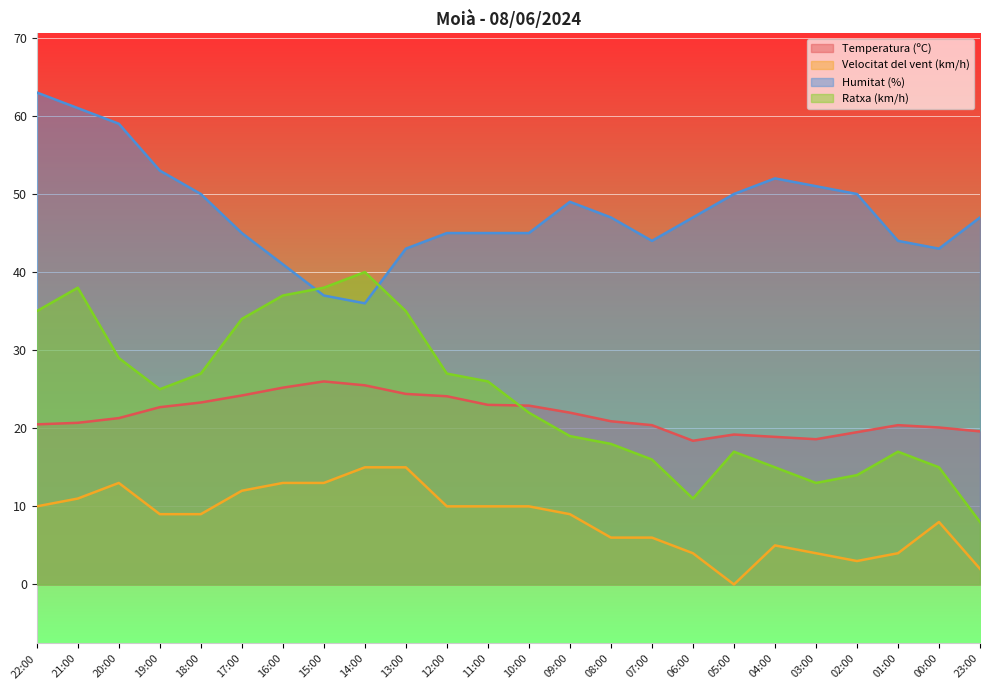

Reading left to right, list all the values displayed in this chart.

Temperatura (ºC): 20.5	20.7	21.3	22.7	23.3	24.2	25.2	26.0	25.5	24.4	24.1	23.0	22.9	22.0	20.9	20.4	18.4	19.2	18.9	18.6	19.5	20.4	20.1	19.6
Velocitat del vent (km/h): 10.0	11.0	13.0	9.0	9.0	12.0	13.0	13.0	15.0	15.0	10.0	10.0	10.0	9.0	6.0	6.0	4.0	0.0	5.0	4.0	3.0	4.0	8.0	2.0
Humitat (%): 63.0	61.0	59.0	53.0	50.0	45.0	41.0	37.0	36.0	43.0	45.0	45.0	45.0	49.0	47.0	44.0	47.0	50.0	52.0	51.0	50.0	44.0	43.0	47.0
Ratxa (km/h): 35.0	38.0	29.0	25.0	27.0	34.0	37.0	38.0	40.0	35.0	27.0	26.0	22.0	19.0	18.0	16.0	11.0	17.0	15.0	13.0	14.0	17.0	15.0	8.0